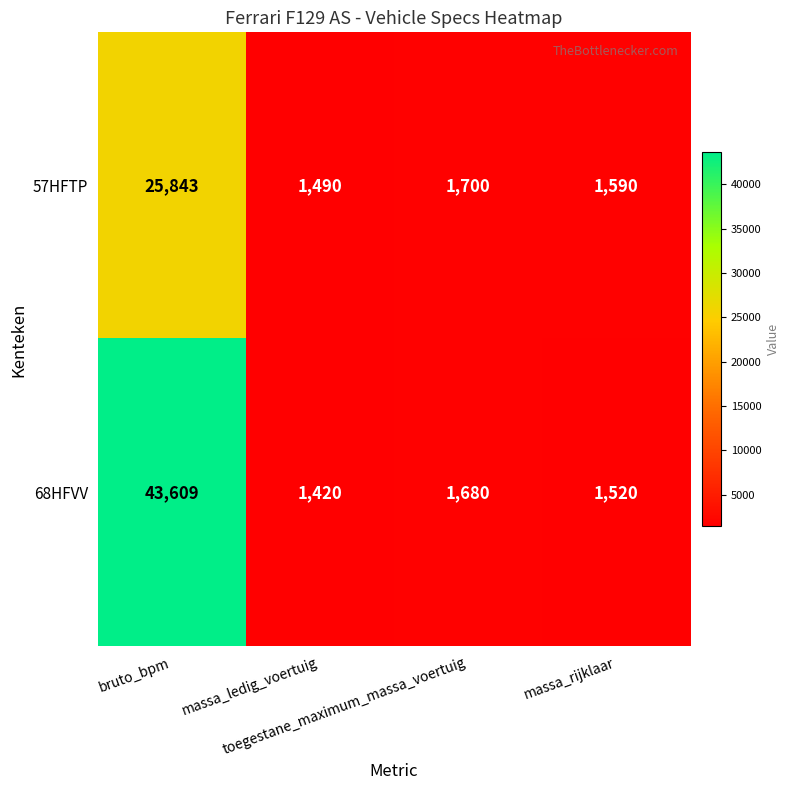

What is the total value across all series at massa_ledig_voertuig?

2910